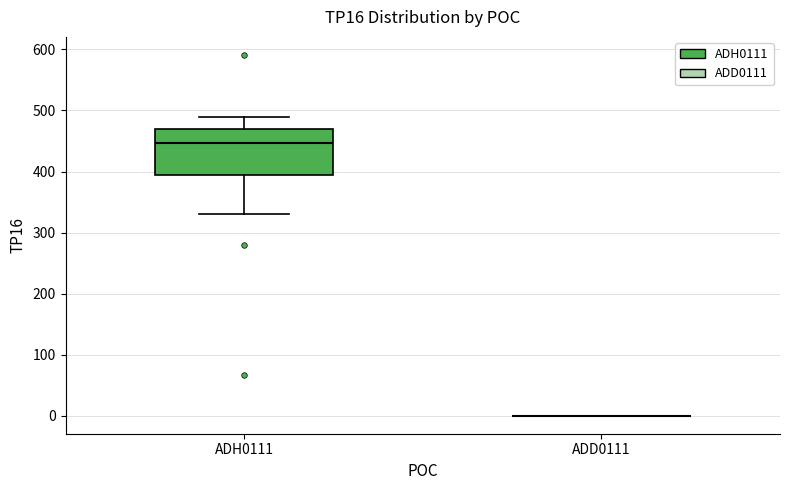

Comparing the boxes themselves (not the whiskers), which one is the tallest?

ADH0111